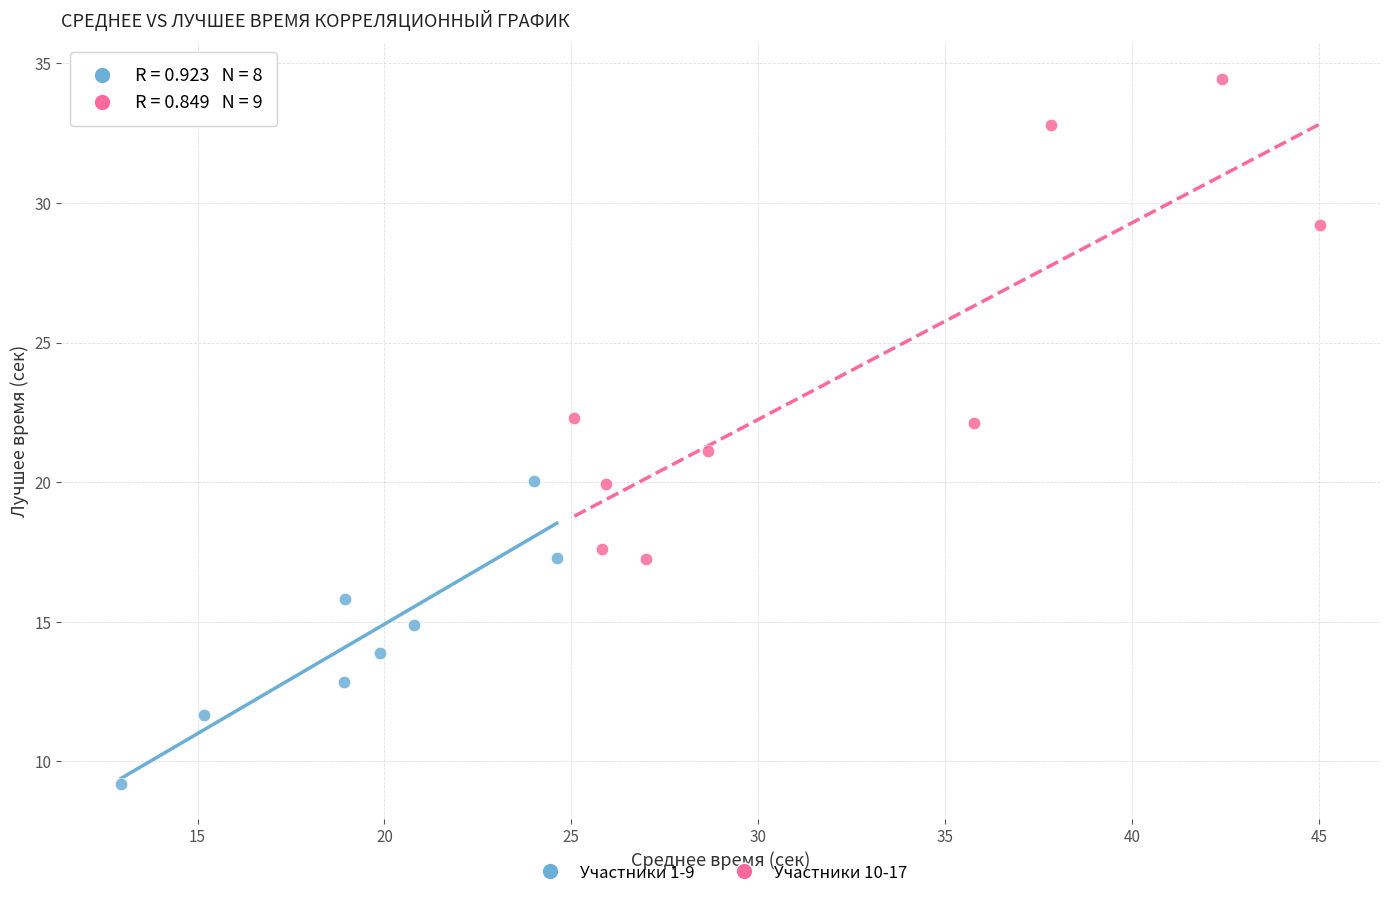

Which series reaches the maximum Y coordinate?

Участники 10-17